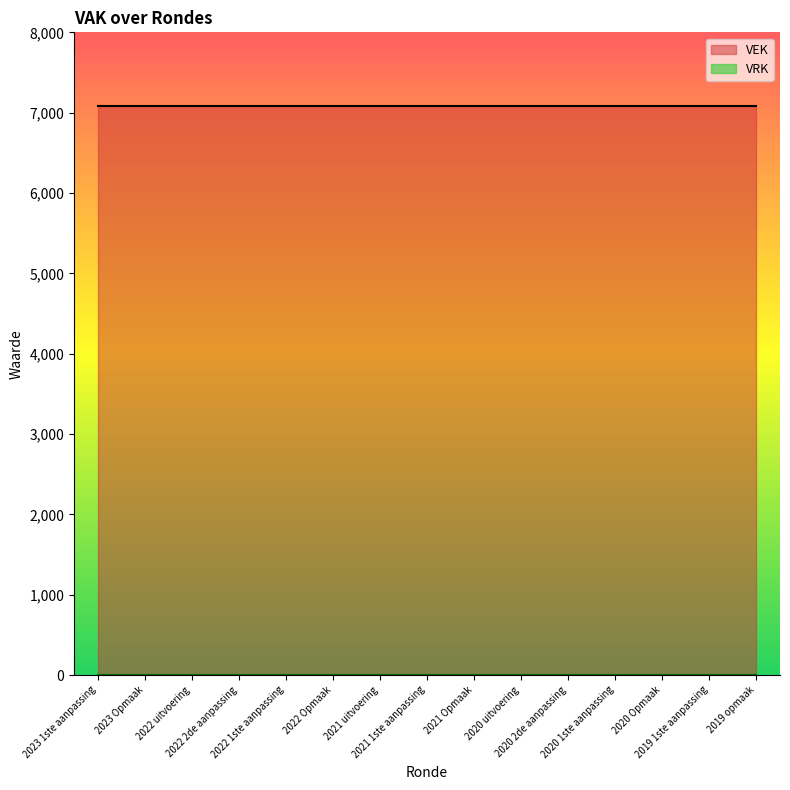

Which has a higher value, 2019 1ste aanpassing or 2020 uitvoering?

2019 1ste aanpassing